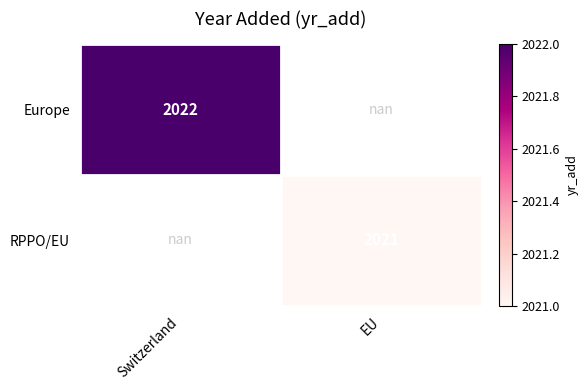

Which has a higher value, EU or Switzerland?

Switzerland